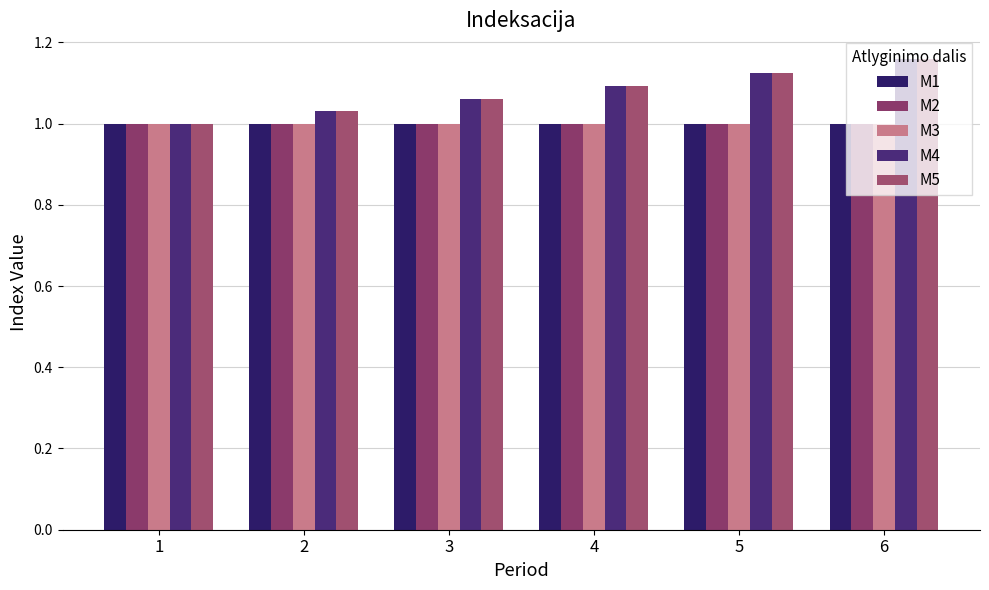

What is the value of the M4 bar at the 2nd from the left?

1.0